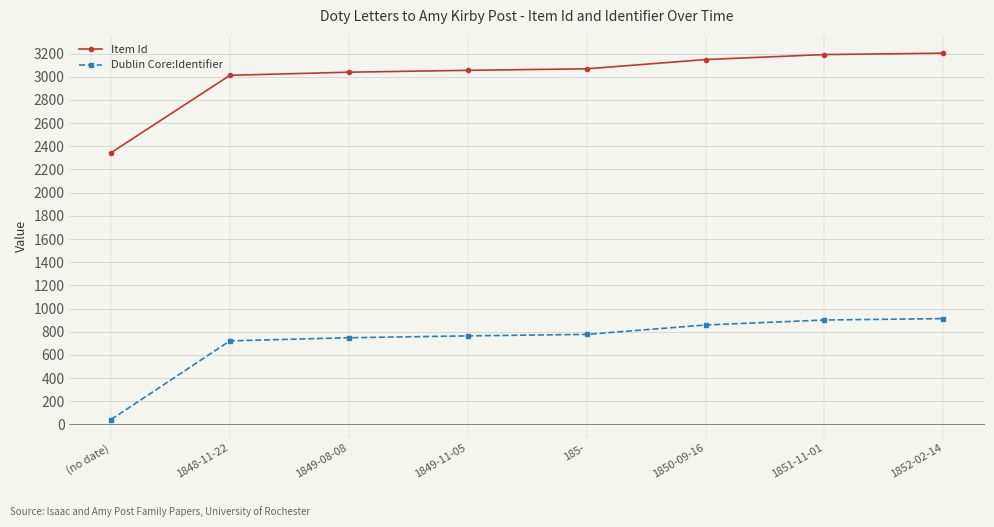

What is the maximum value for Dublin Core:Identifier?

913